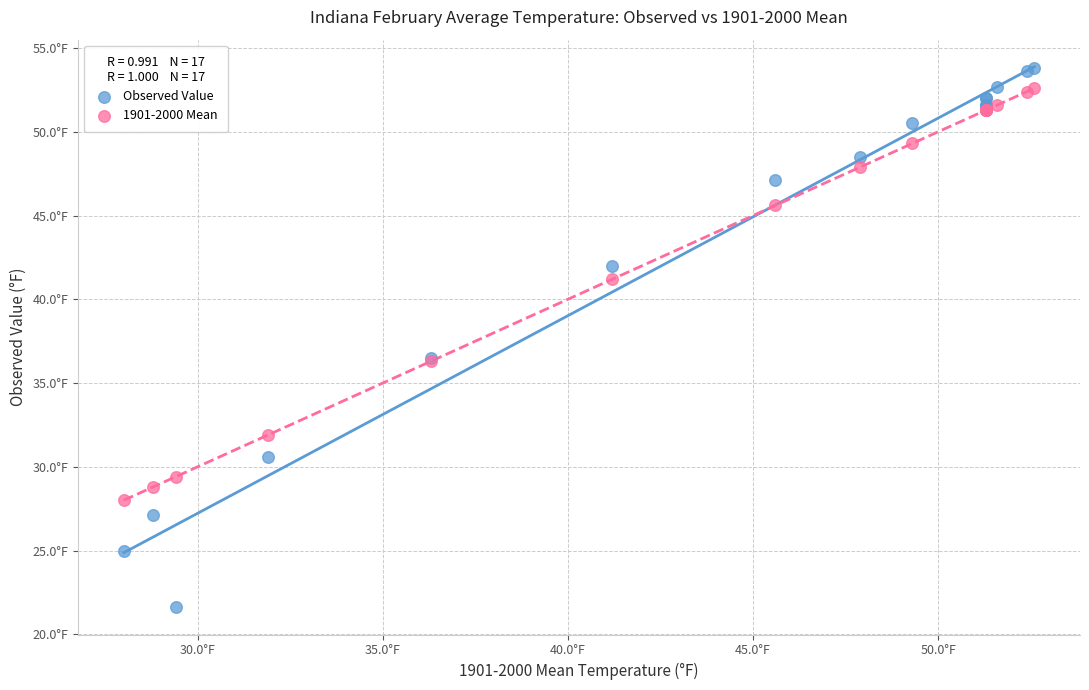

What are all the series names shown in the legend?

Observed Value, 1901-2000 Mean